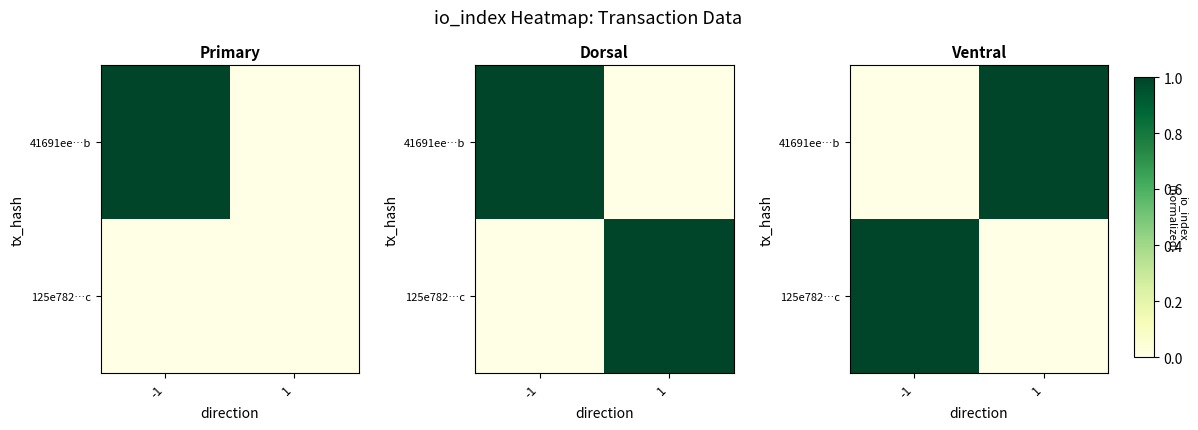

At how many categories does at least one series exceed 0?

2